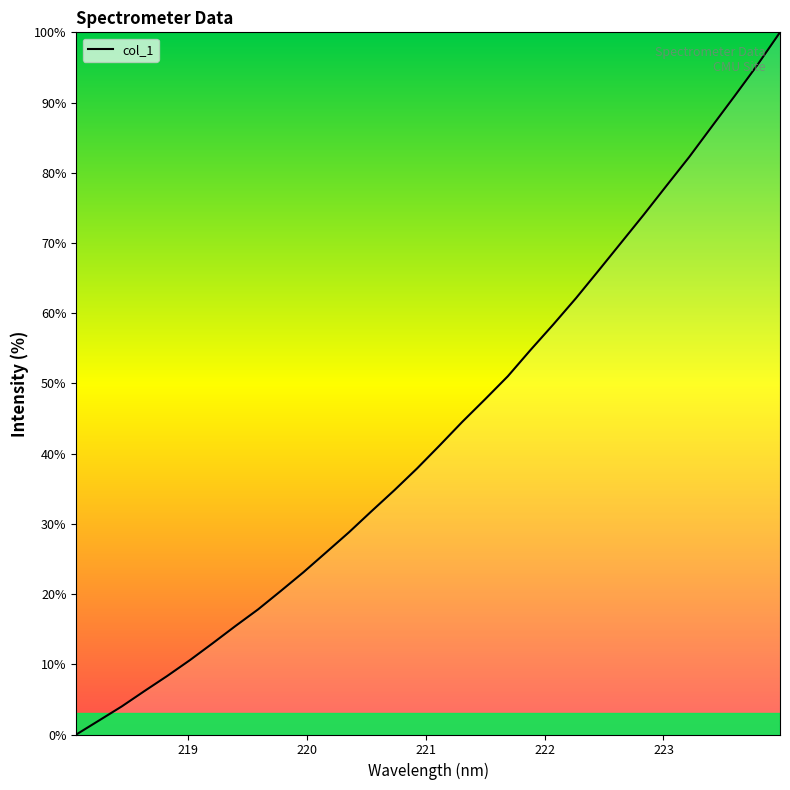

What is the difference between the maximum and minimum values?

100.0